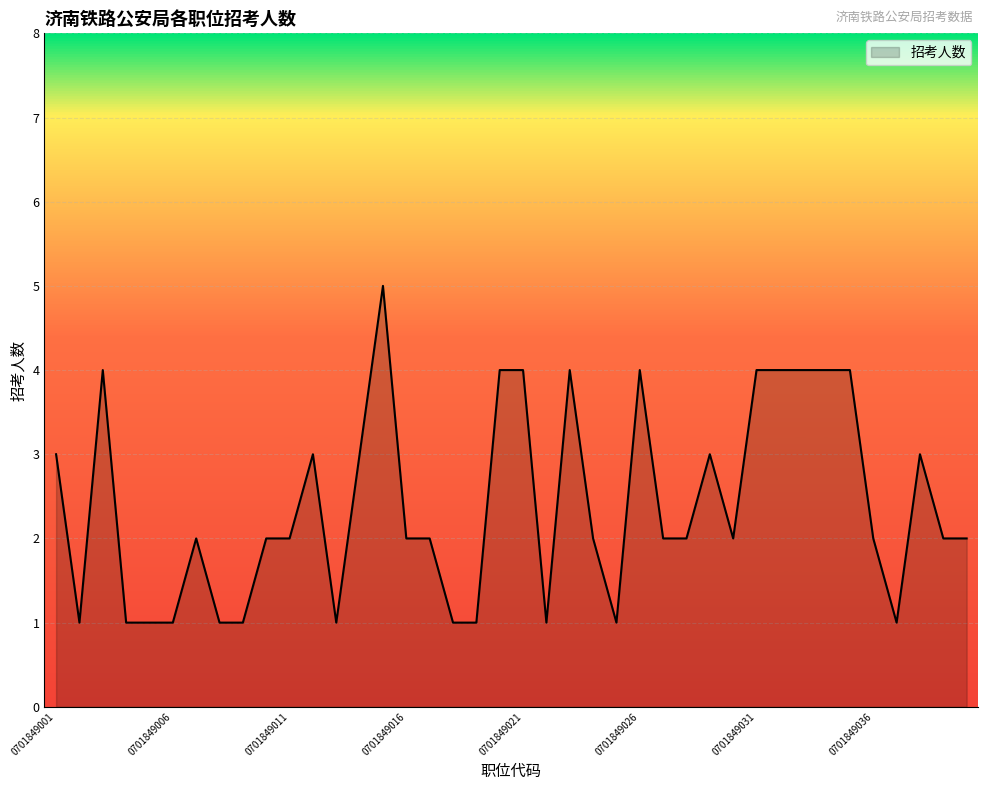

What is the difference between the maximum and minimum values?

4